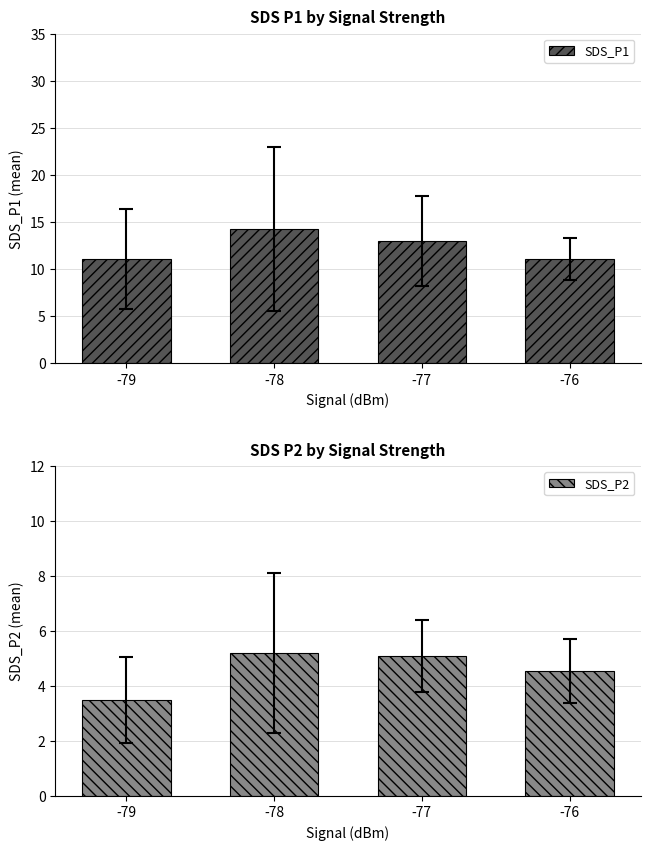

The value of SDS_P2 at -76 is 4.6. True or false?

True